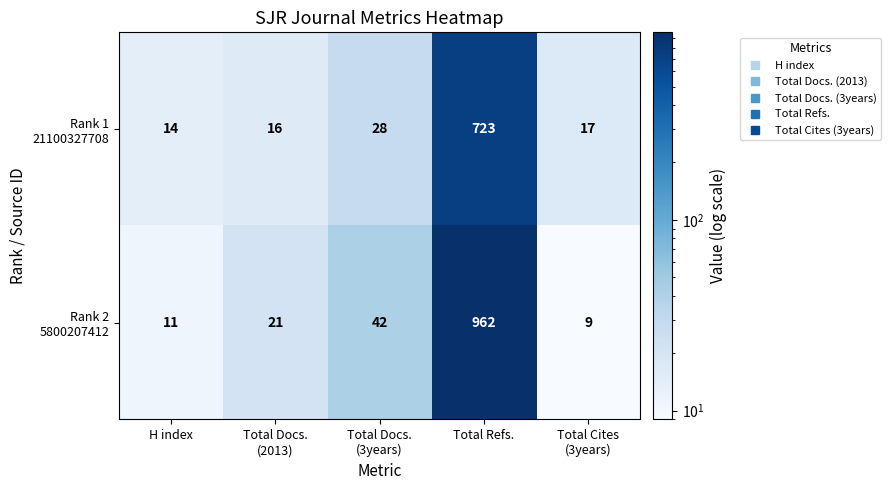

At which category is the sum across all series the highest?

Total Refs.